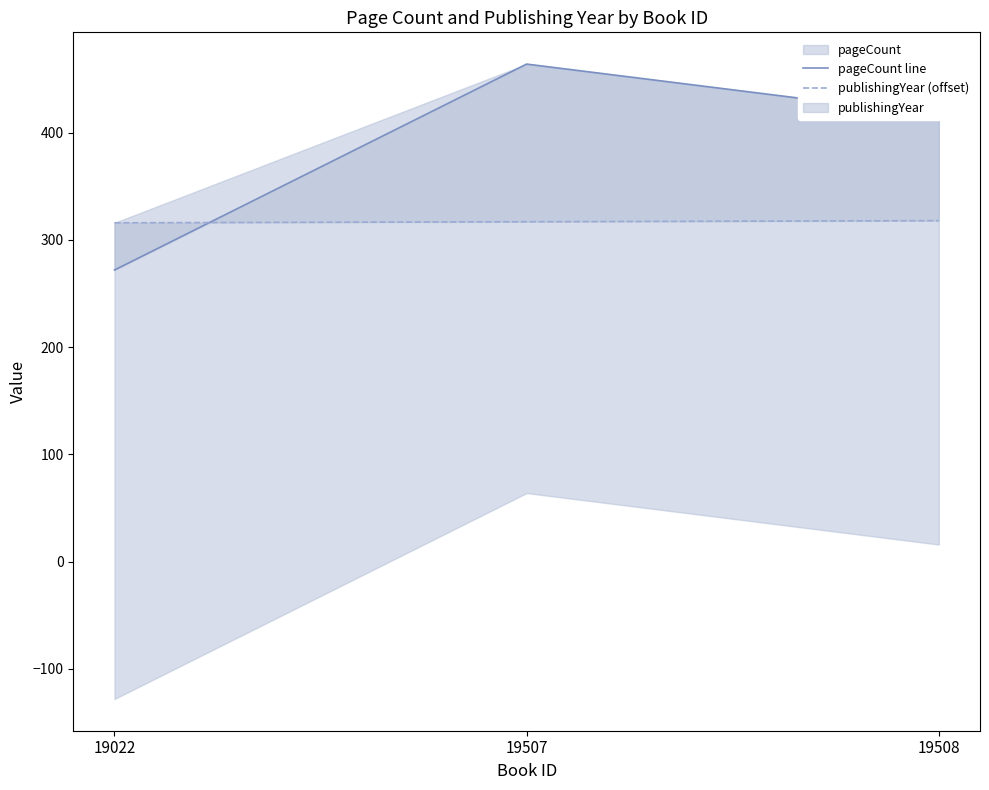

List the labels in order of pageCount line value, smallest first.

19022, 19508, 19507